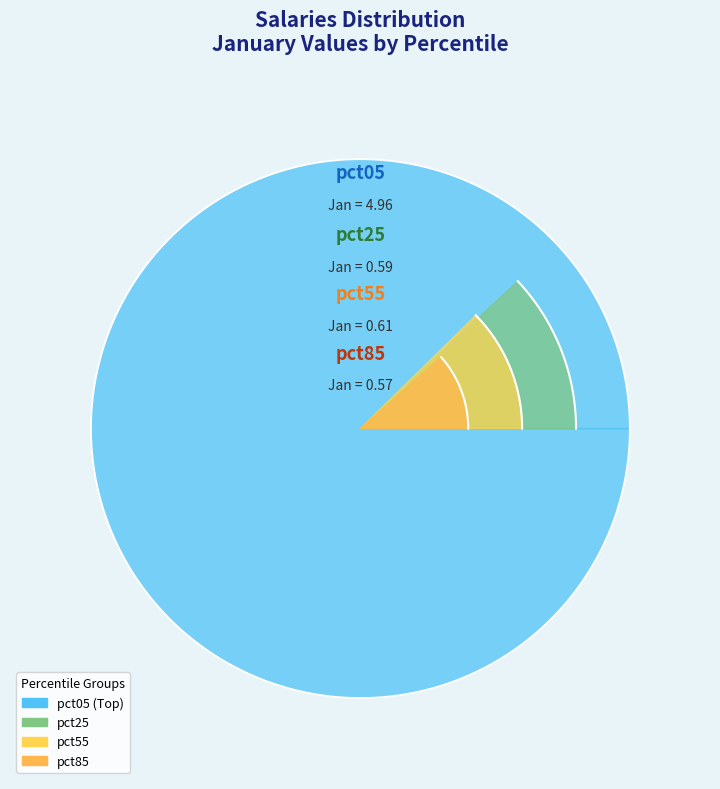

Which category has the biggest portion of the pie?

pct05